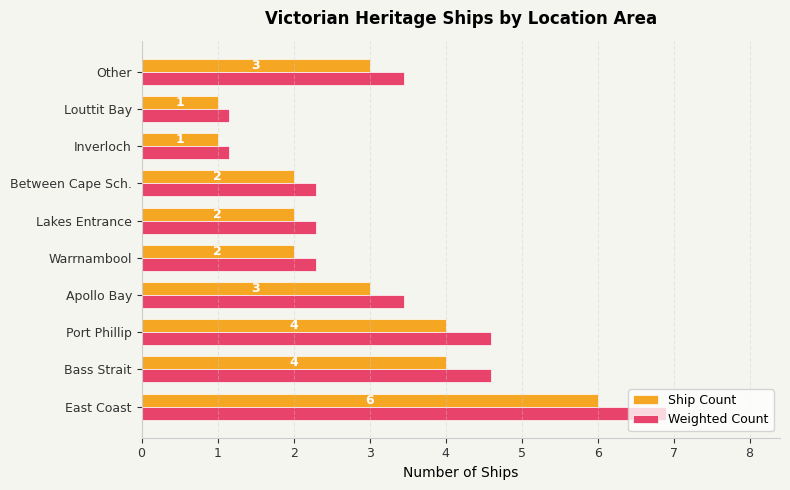

Which series has the widest spread of values?

Weighted Count